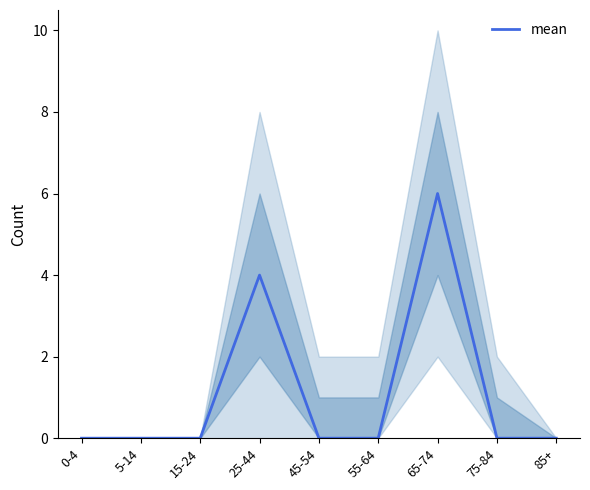

At which category does the chart reach its peak across all series?

65-74